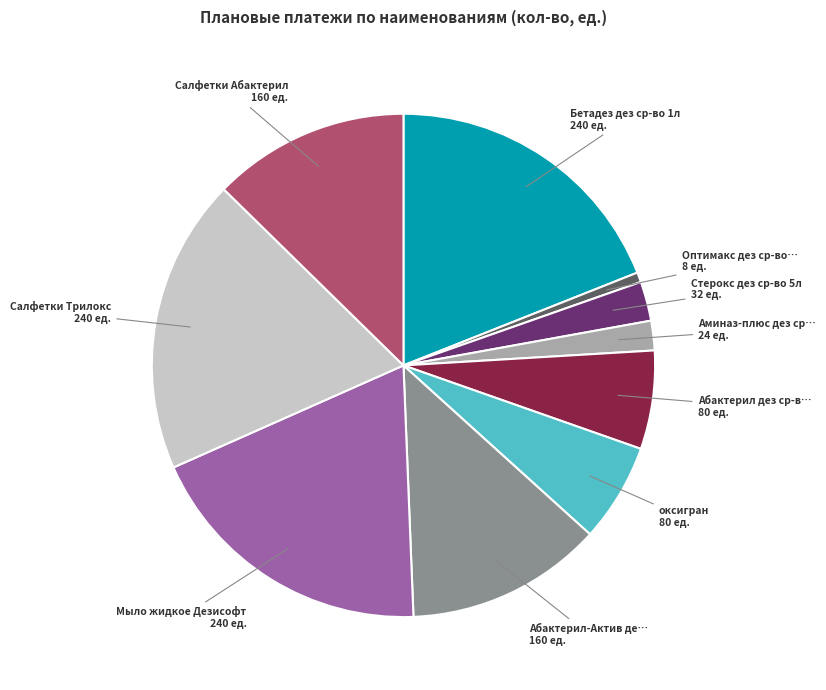

Does any single category account for the majority?

No